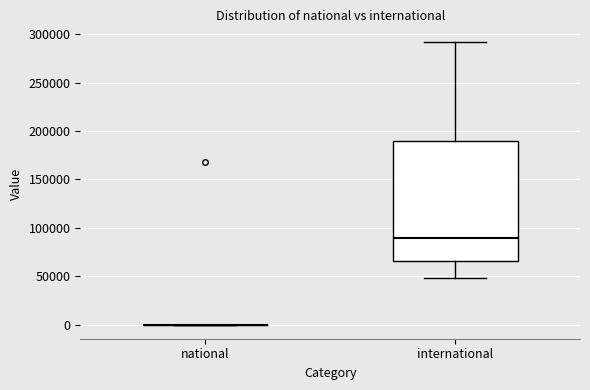

Reading left to right, read every box against the y-axis: the position of its median line, the range the box covers, and the ends of its whiskers. The values are not printed on the chart, so give them approximately, as read against the axis.

national: box collapsed to a line at 0, whiskers 0 to 0
international: median 90000, box 65000 to 190000, whiskers 50000 to 290000